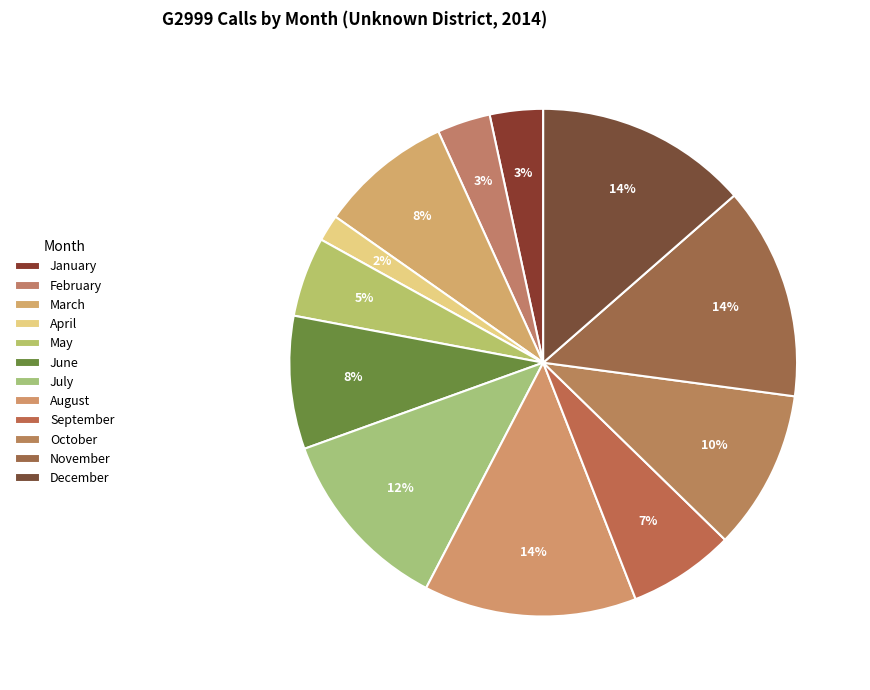

To the nearest percent, what is the difference between the July and October slice percentages?

2%